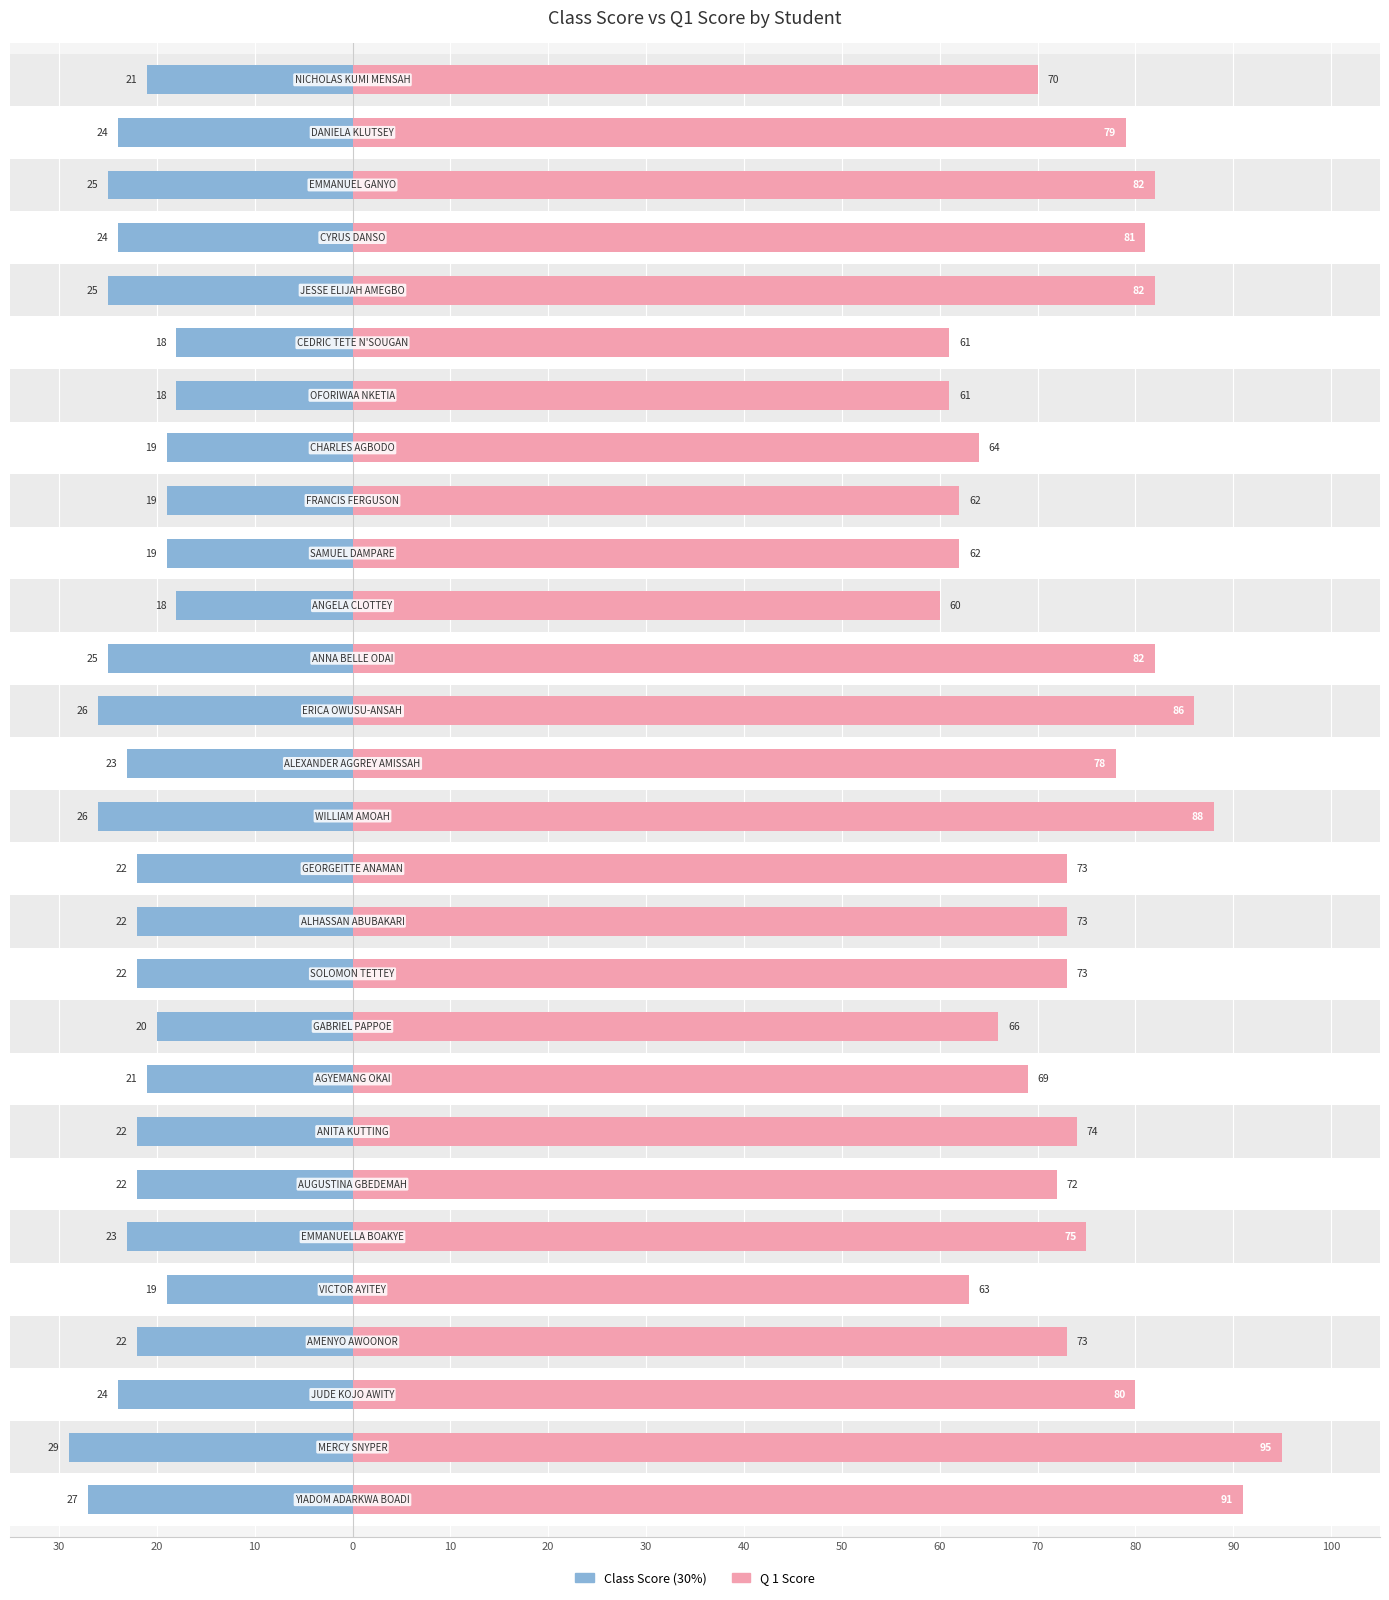

Which has a higher value, 19 or 10?

19